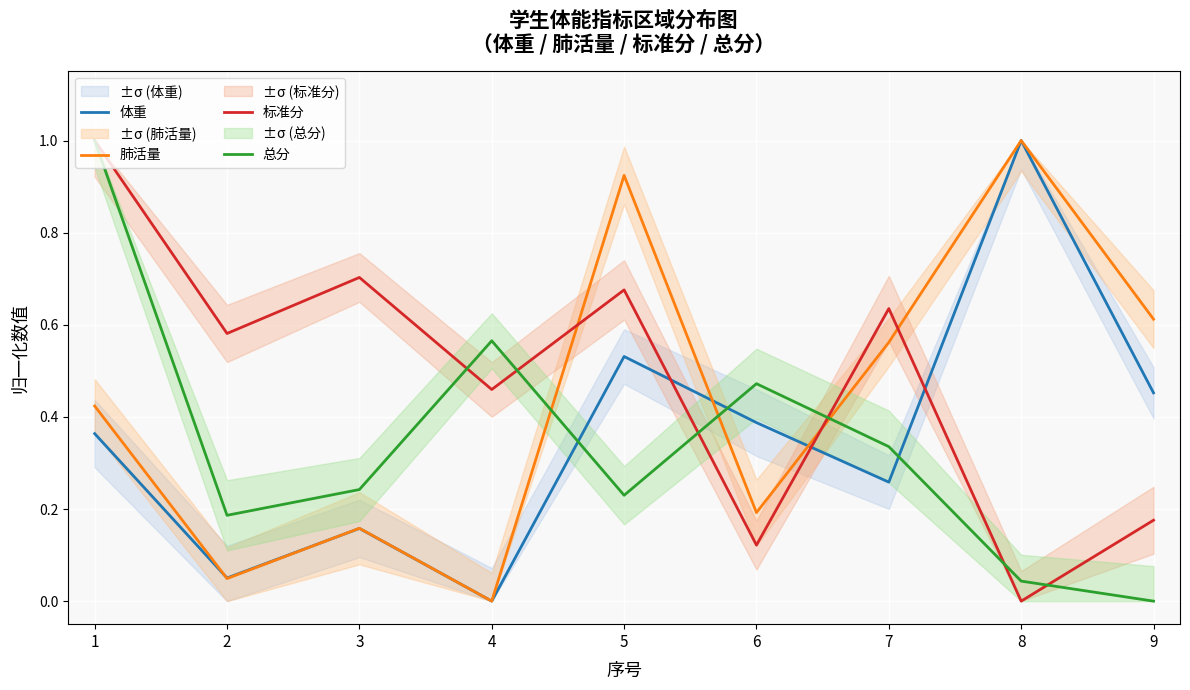

How many intersections are there between 体重 and 总分?

3